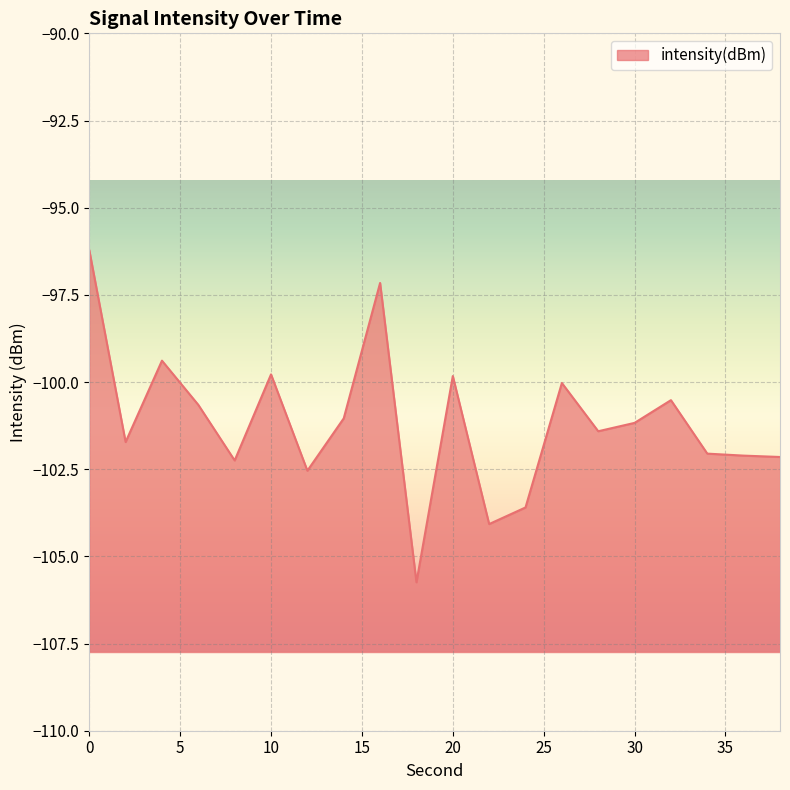

How many values are below -101?

12